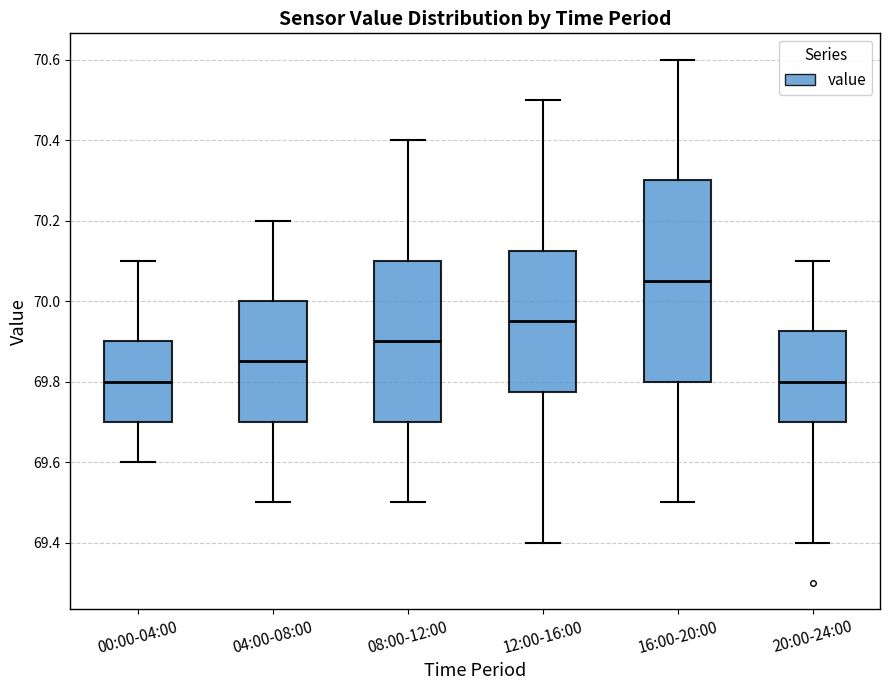

Where does the median line of the box for 04:00-08:00 sit on the y-axis? The values are not printed on the chart, so give them approximately, as read against the axis.

69.86